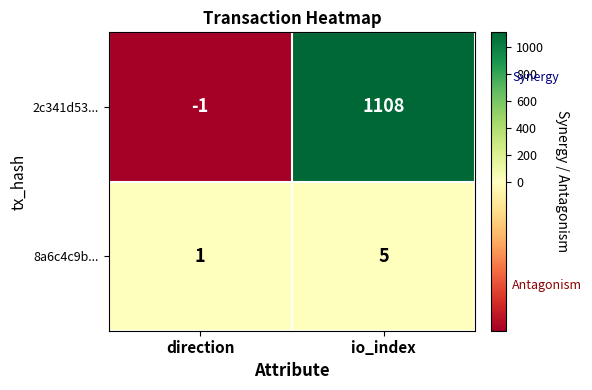

At which label is 2c341d53... closest to 553?

direction